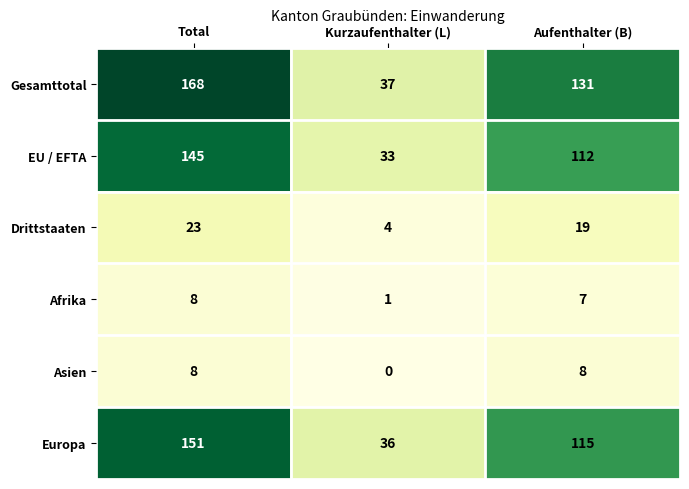

What is the spread (max minus min) of values at Total?

160